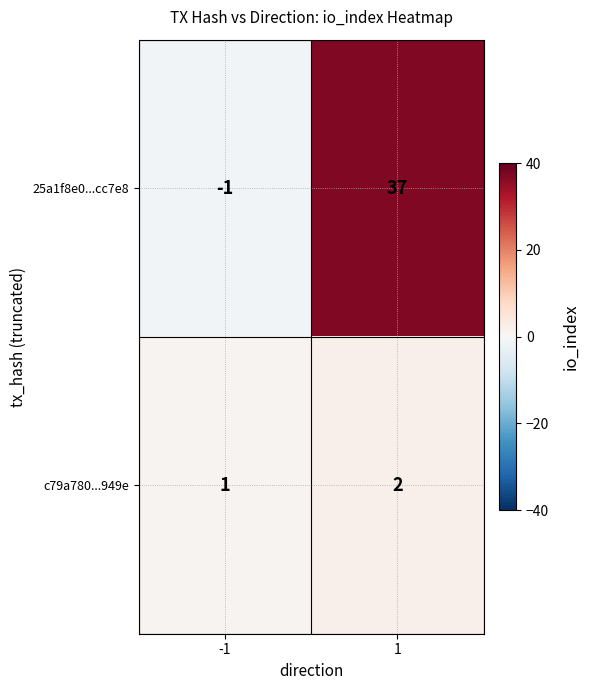

Count the number of categories in the chart.

2